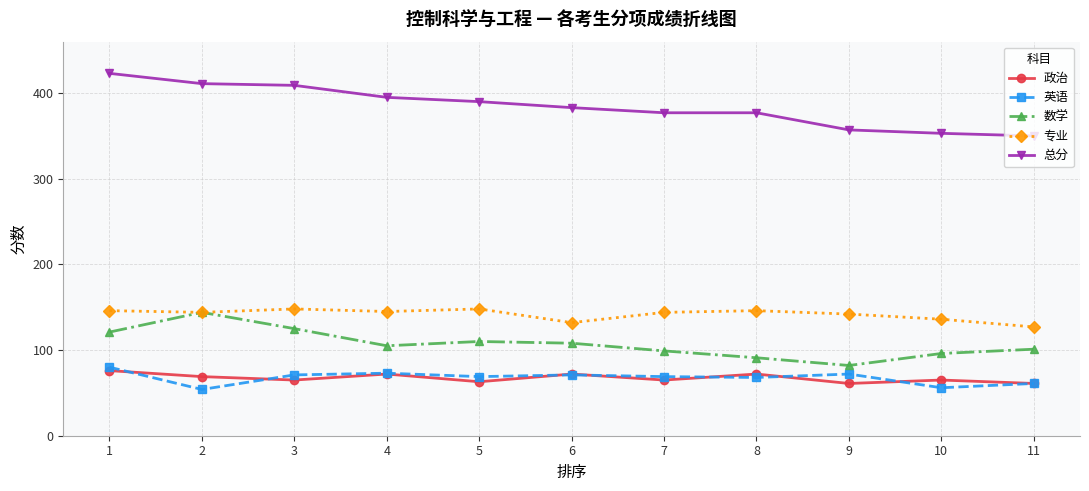

What is the greatest value displayed?

423